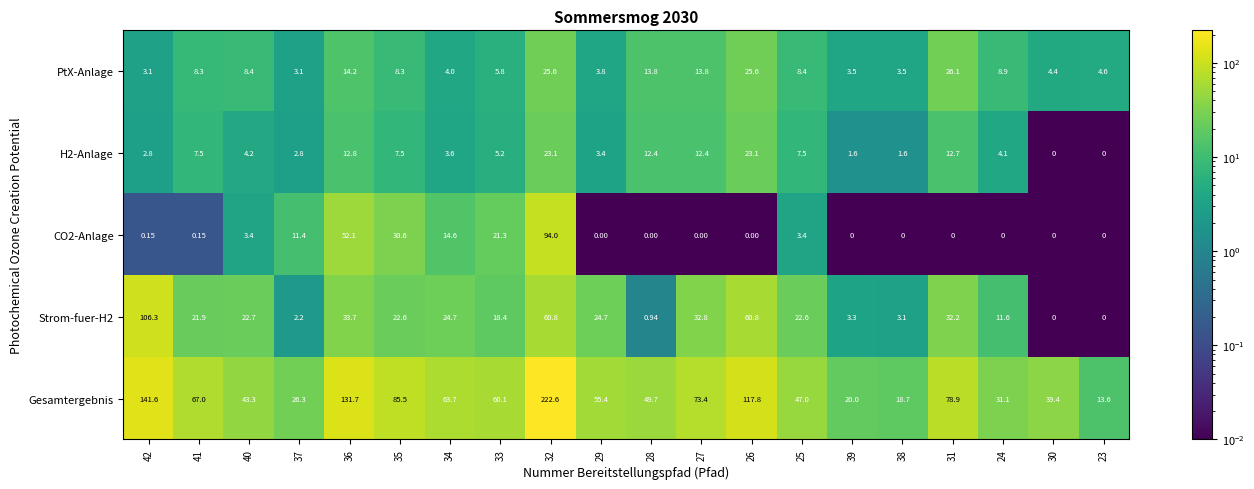

Rank the series by their maximum value, from lowest to highest.

H2-Anlage, PtX-Anlage, CO2-Anlage, Strom-fuer-H2, Gesamtergebnis